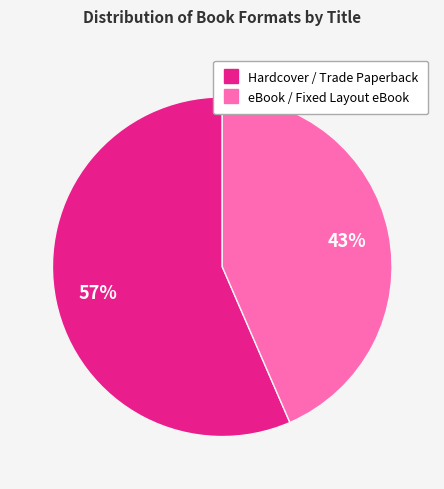

Is there a majority slice in this chart?

Yes